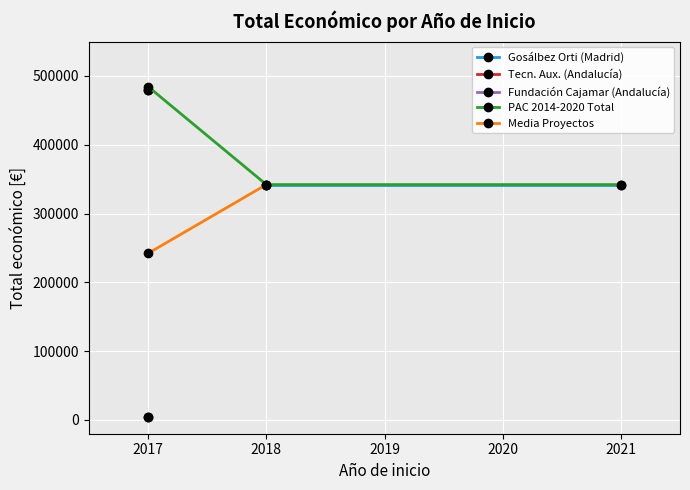

What is the change in value from 2018 to 2017?

+137427